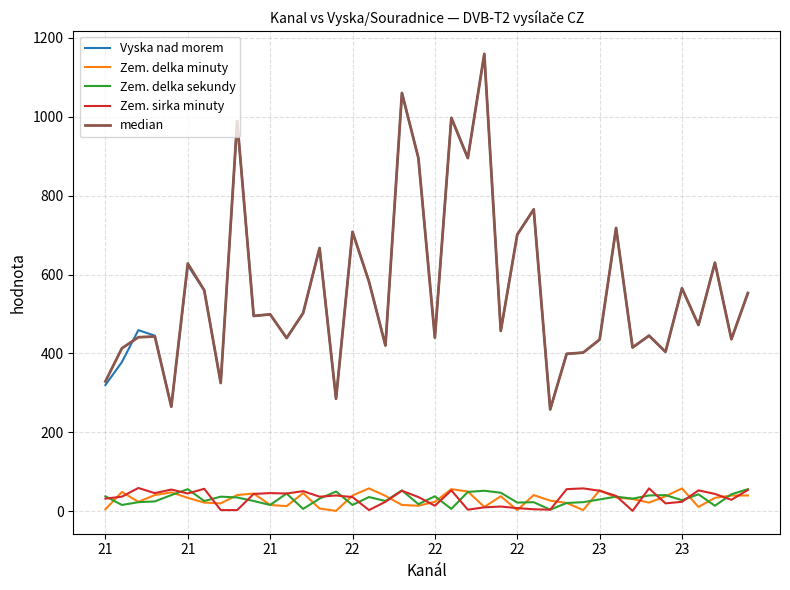

True or false: Vyska nad morem and Zem. sirka minuty cross at least once.

False